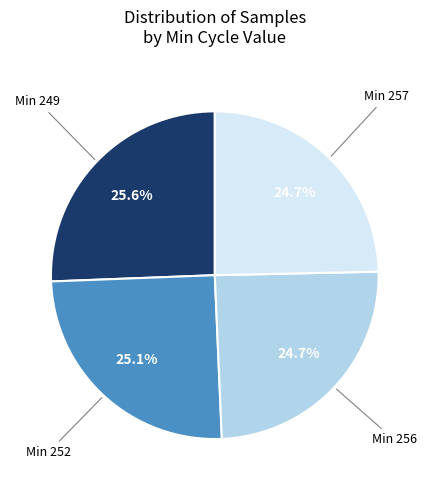

Does any single category account for the majority?

No